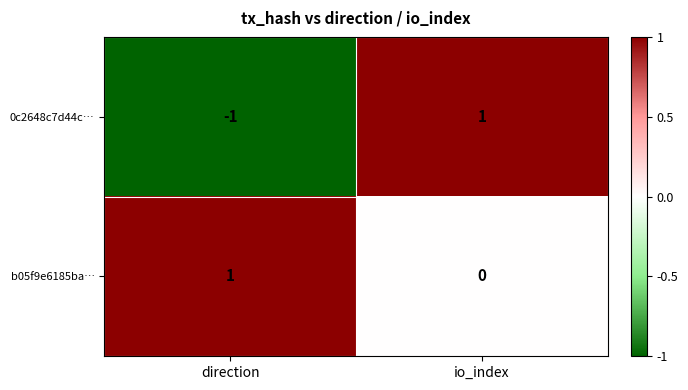

At which category is the sum across all series the highest?

io_index